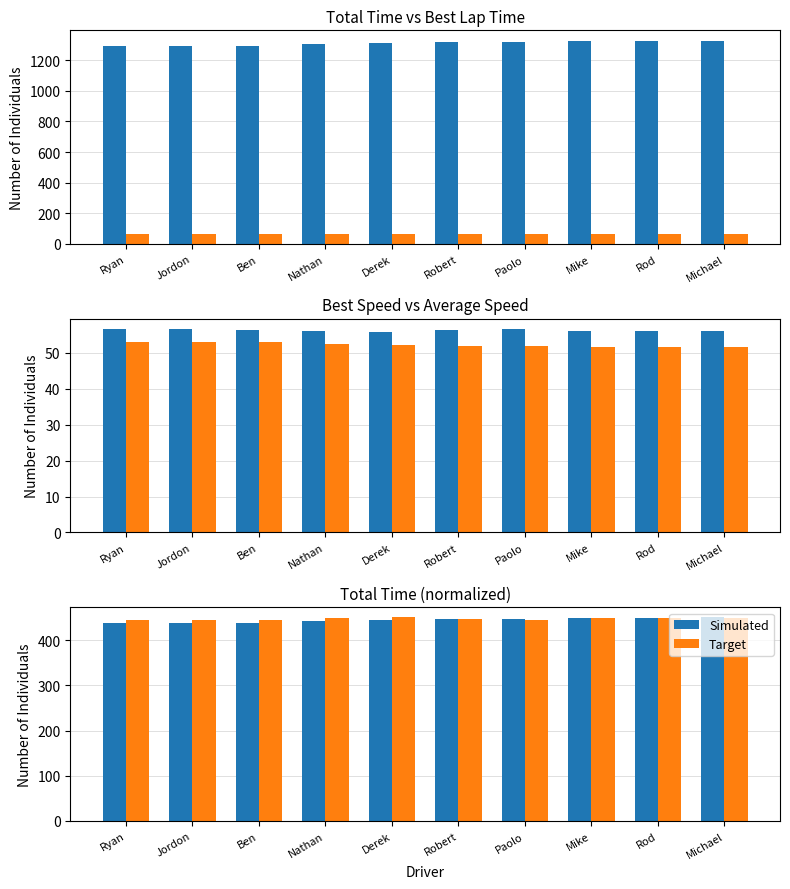

What is the label of the 7th bar from the right?

Nathan